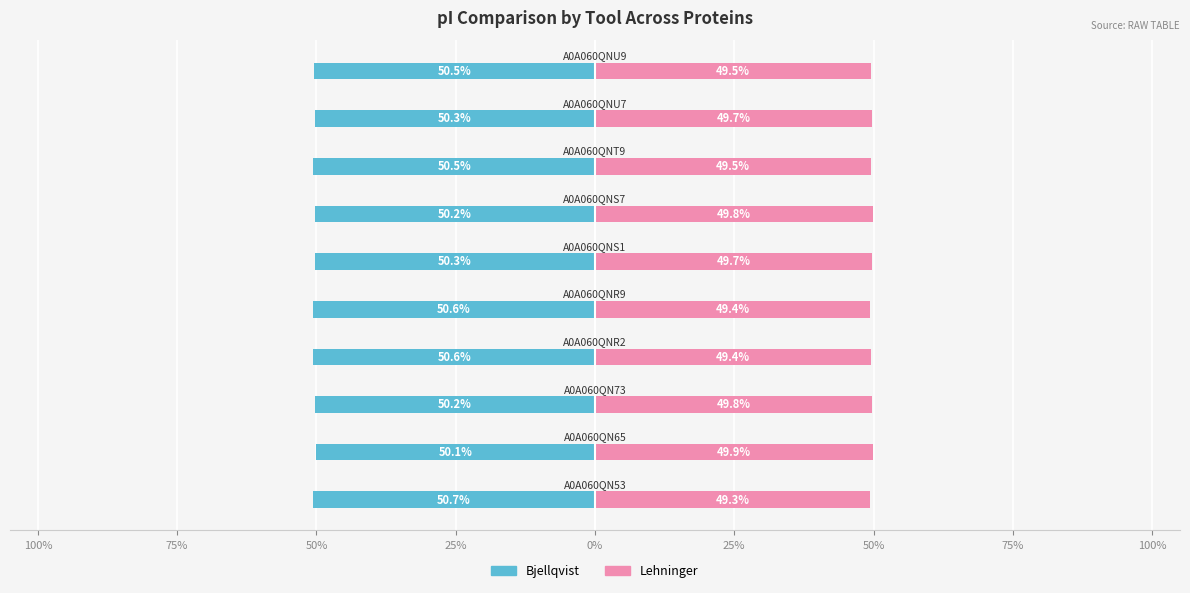

Which series has the widest spread of values?

Bjellqvist